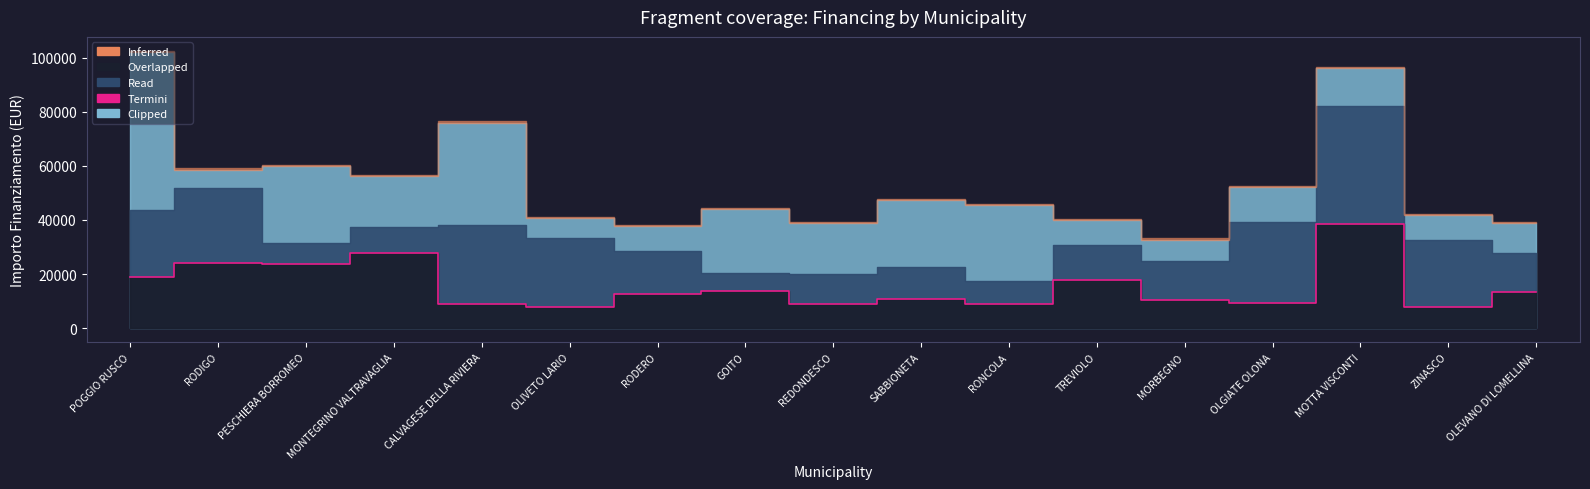

How many data points are above 12747?

8